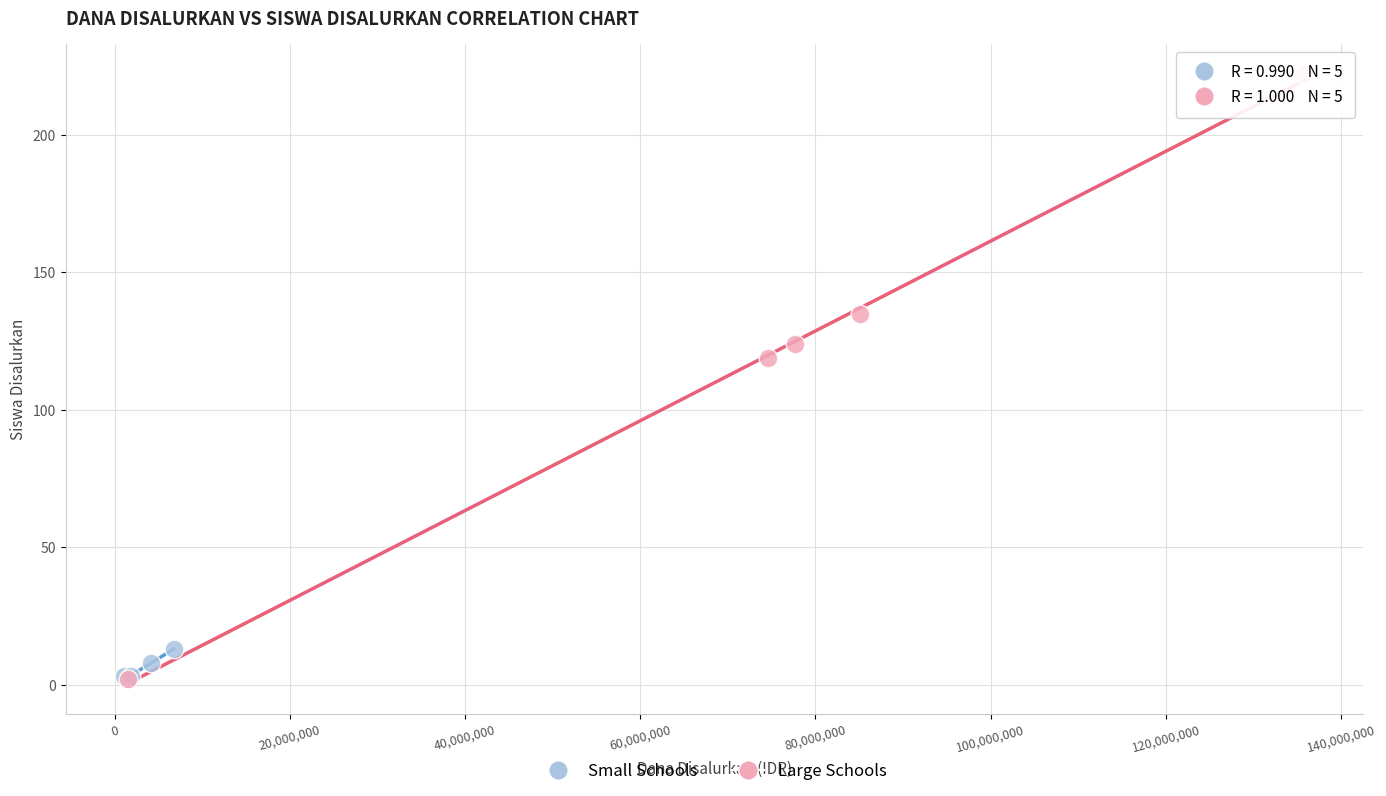

What are all the series names shown in the legend?

Small Schools, Large Schools